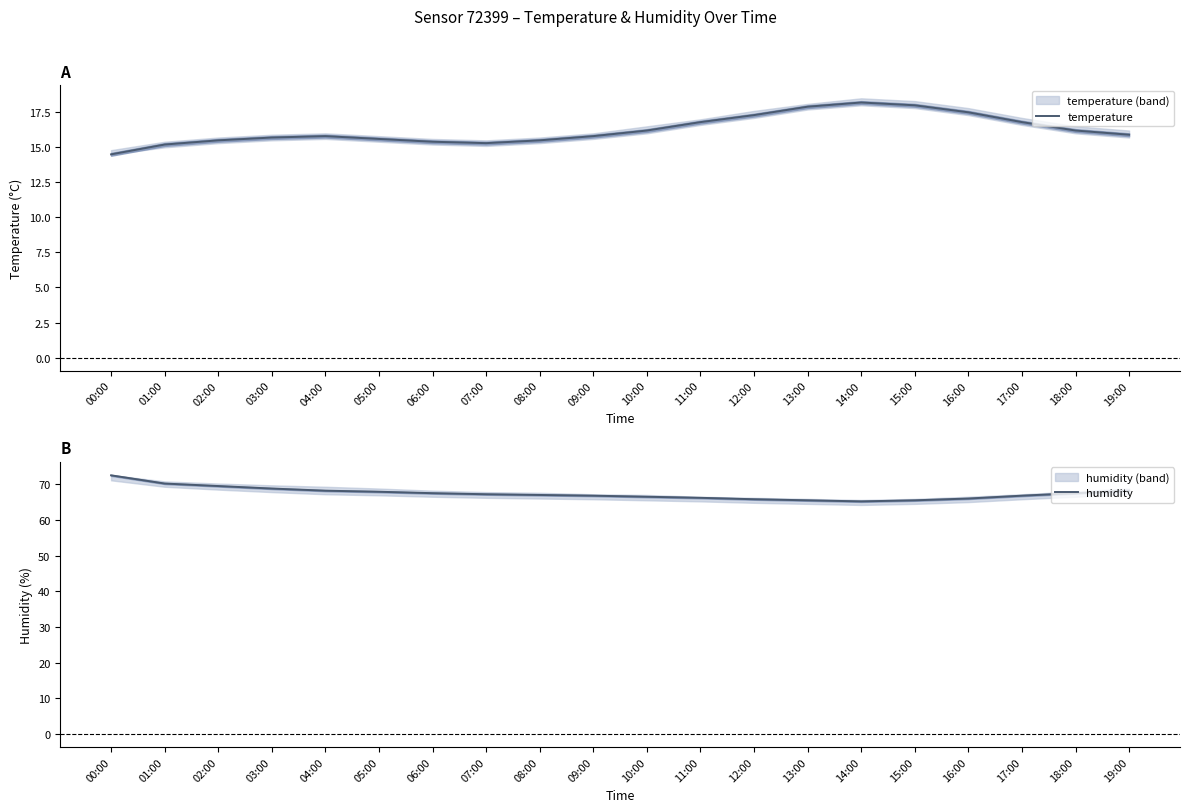

True or false: temperature and humidity cross at least once.

False